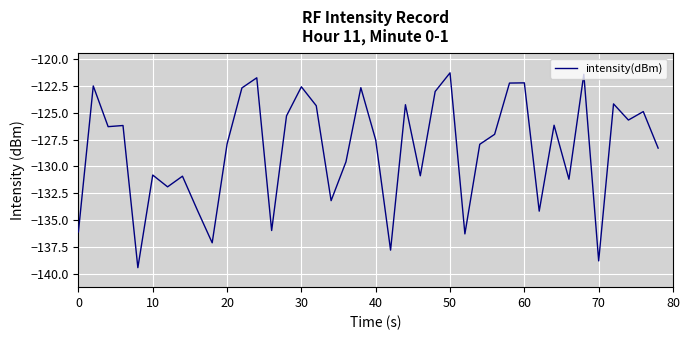

What is the smallest value displayed?

-139.4